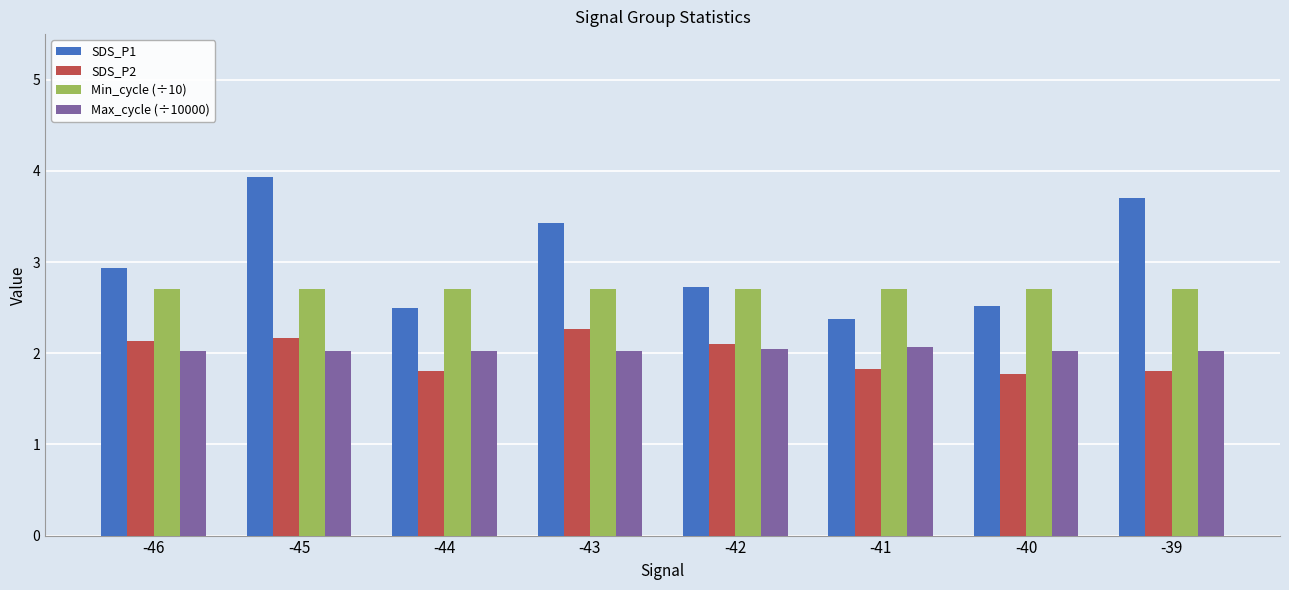

How many distinct data groups are displayed?

4